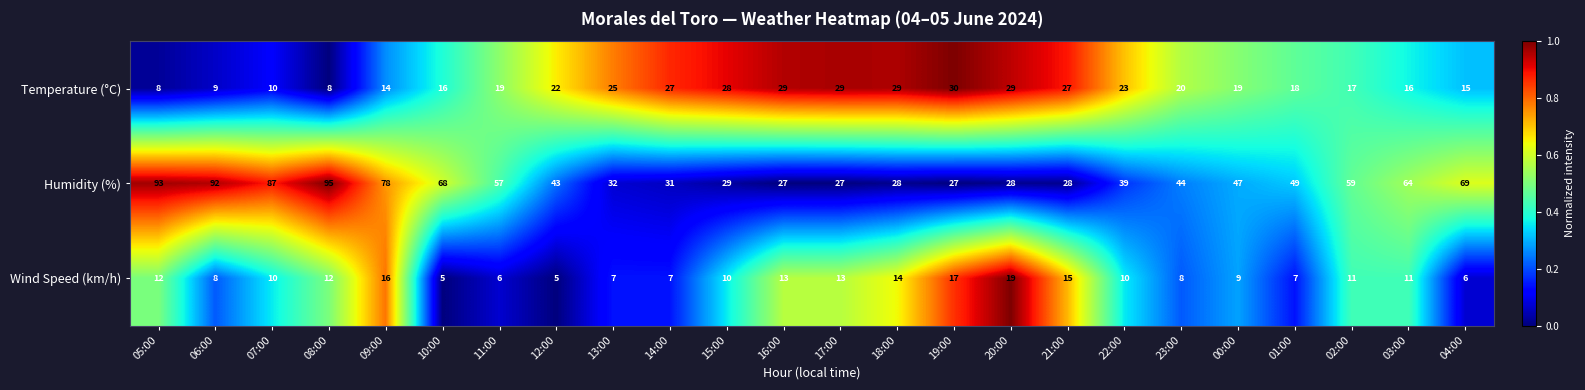

At which label does Temperature (°C) reach its peak?

19:00